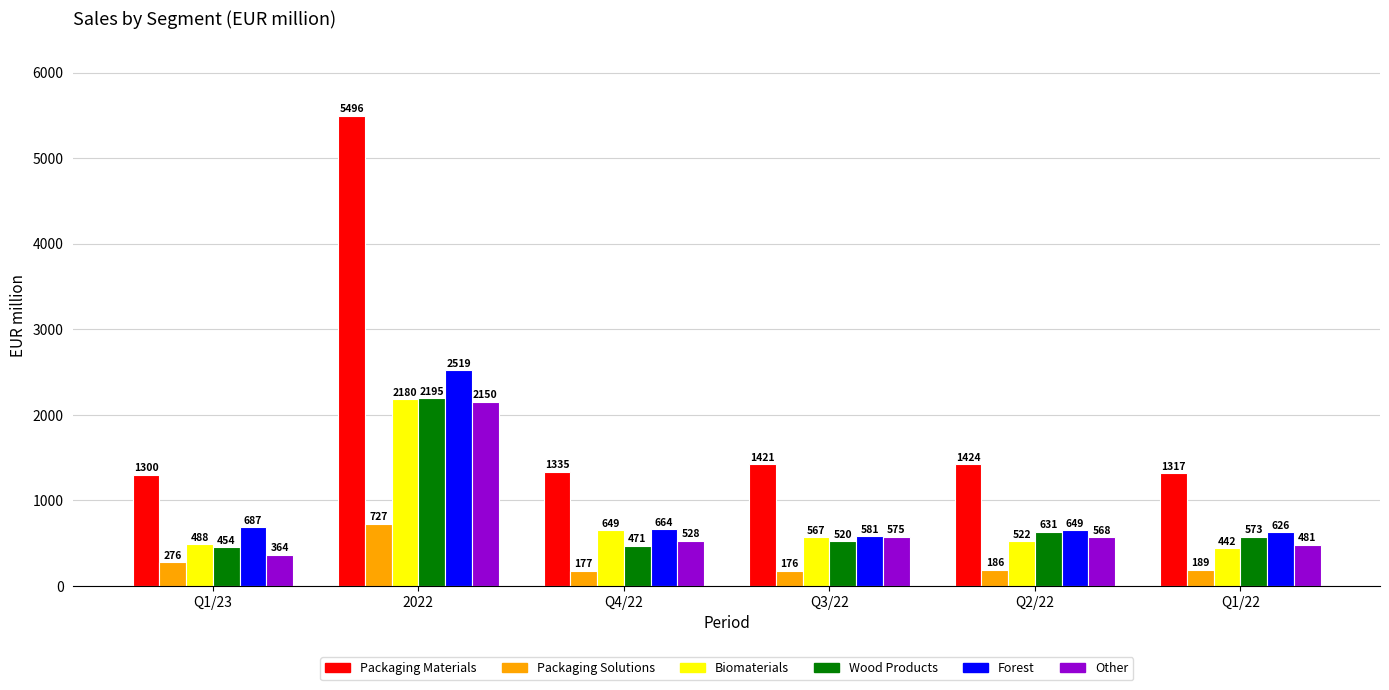

True or false: Biomaterials has a value of 1014 at Q4/22.

False